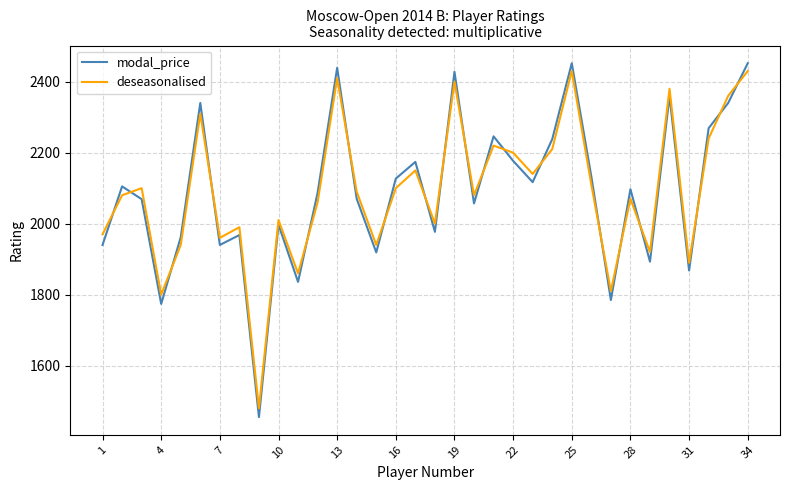

How many intersections are there between modal_price and deseasonalised?

19